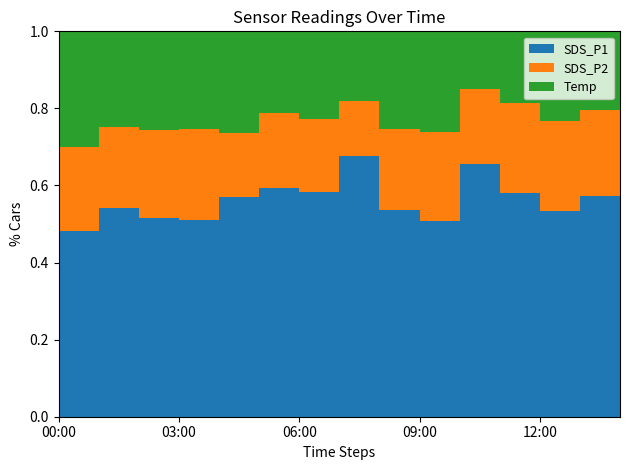

Reading left to right, what are all the values shown in this chart?

SDS_P1: 00:00=10.8	01:00=14.4	02:00=13.2	03:00=13.1	04:00=14.9	05:00=17.9	06:00=16.4	07:00=23.7	08:00=13.1	09:00=11.8	10:00=26.6	11:00=19.1	12:00=13.9	13:00=16.8	14:00=13.8
SDS_P2: 00:00=4.9	01:00=5.6	02:00=5.8	03:00=6.0	04:00=4.3	05:00=5.9	06:00=5.4	07:00=5.0	08:00=5.1	09:00=5.3	10:00=7.9	11:00=7.7	12:00=6.1	13:00=6.5	14:00=4.4
Temp: 00:00=6.7	01:00=6.6	02:00=6.6	03:00=6.5	04:00=6.9	05:00=6.4	06:00=6.4	07:00=6.3	08:00=6.2	09:00=6.1	10:00=6.1	11:00=6.1	12:00=6.1	13:00=6.0	14:00=6.0